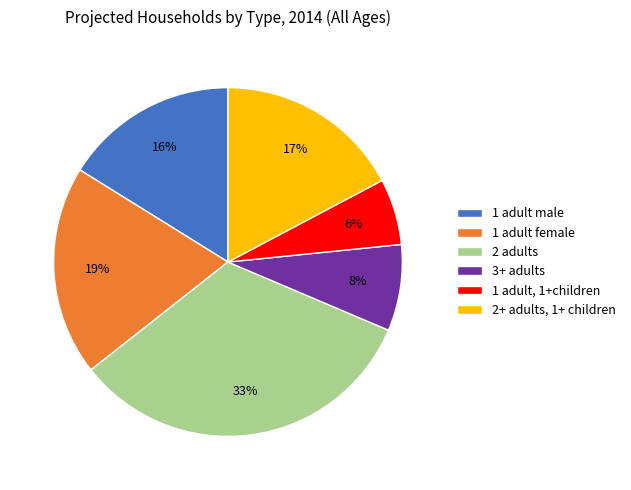

To the nearest percent, what portion does 1 adult male represent?

16%